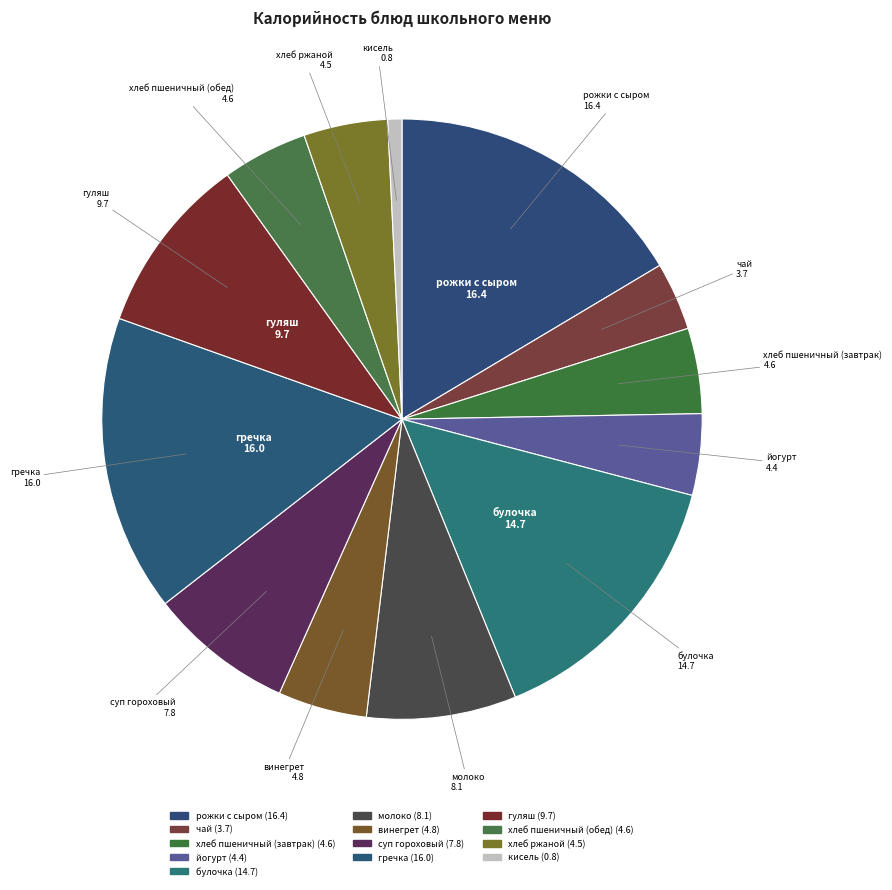

The рожки с сыром slice represents 11% of the pie. True or false?

False